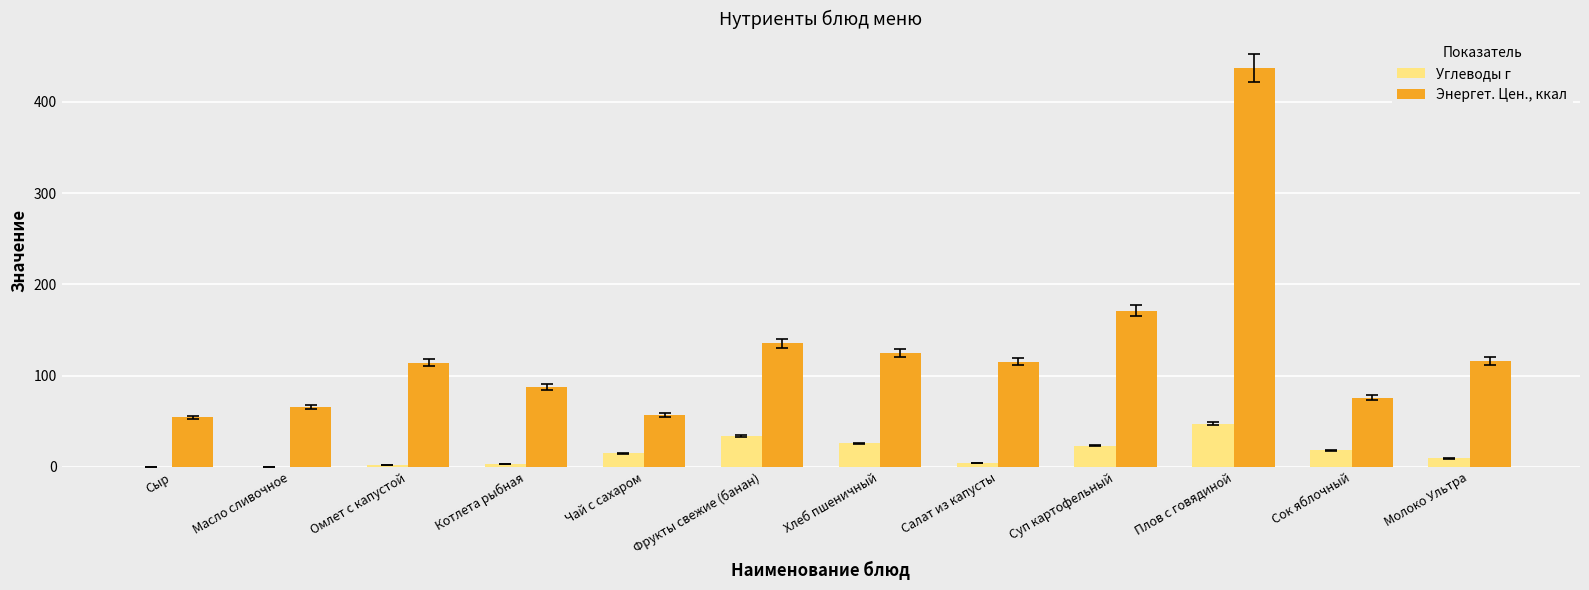

Which series has the largest range (max minus min)?

Энергет. Цен., ккал